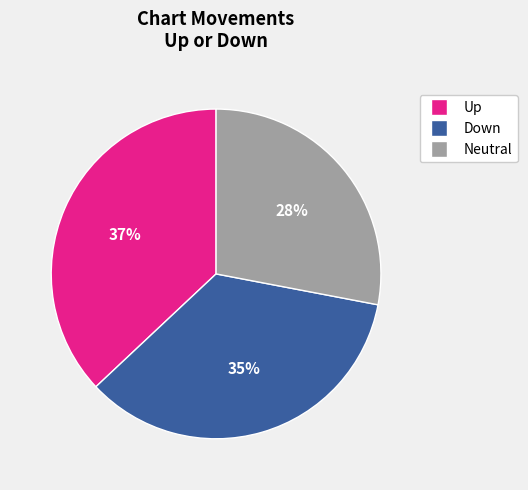

What percentage is the Up slice, to the nearest percent?

37%